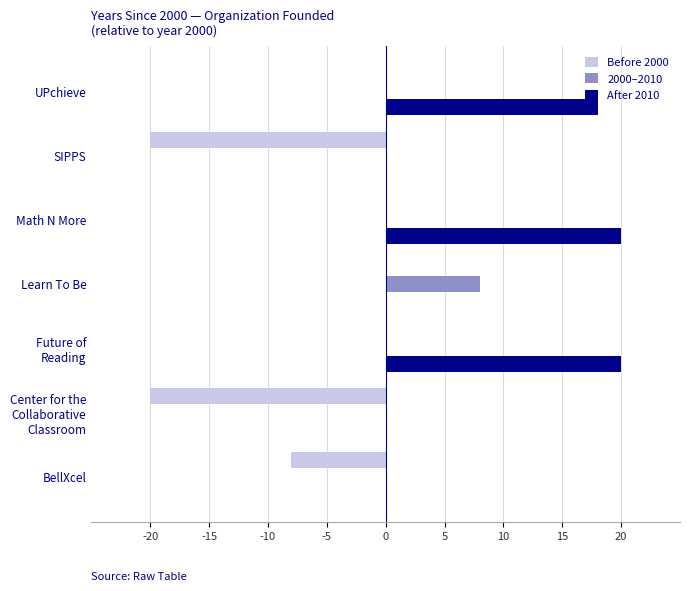

Count the After 2010 values in the range 0 to 20.

7